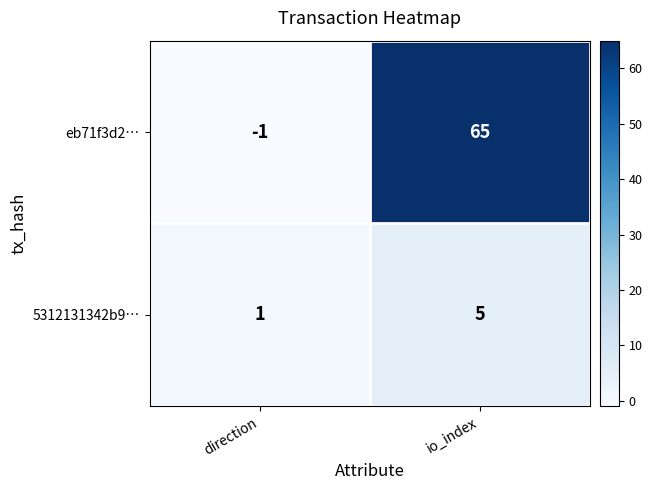

Rank the categories by 5312131342b9… value from highest to lowest.

io_index, direction